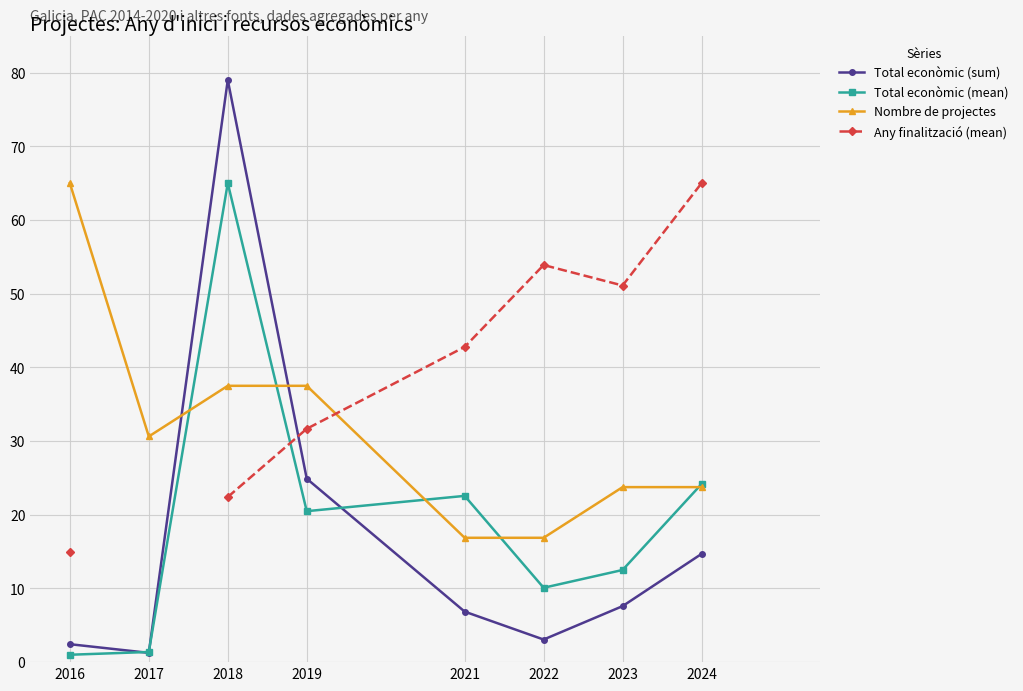

What value does the Any finalització (mean) series have at 2021?

42.8